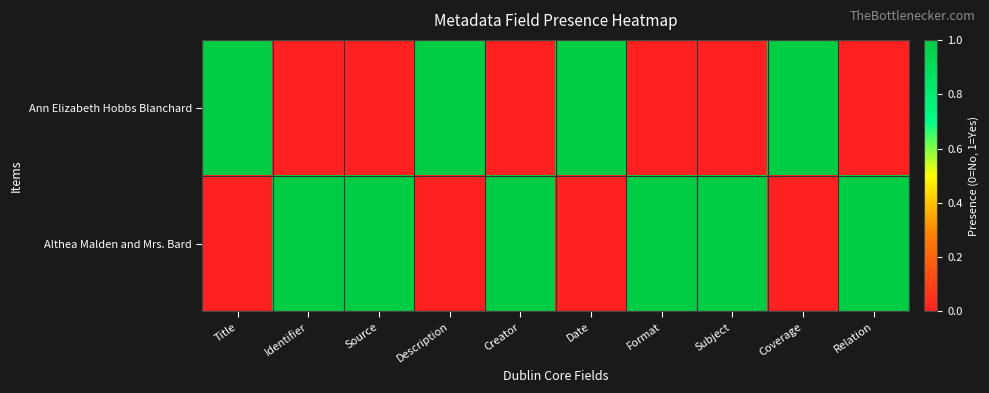

Which series has the widest spread of values?

Ann Elizabeth Hobbs Blanchard